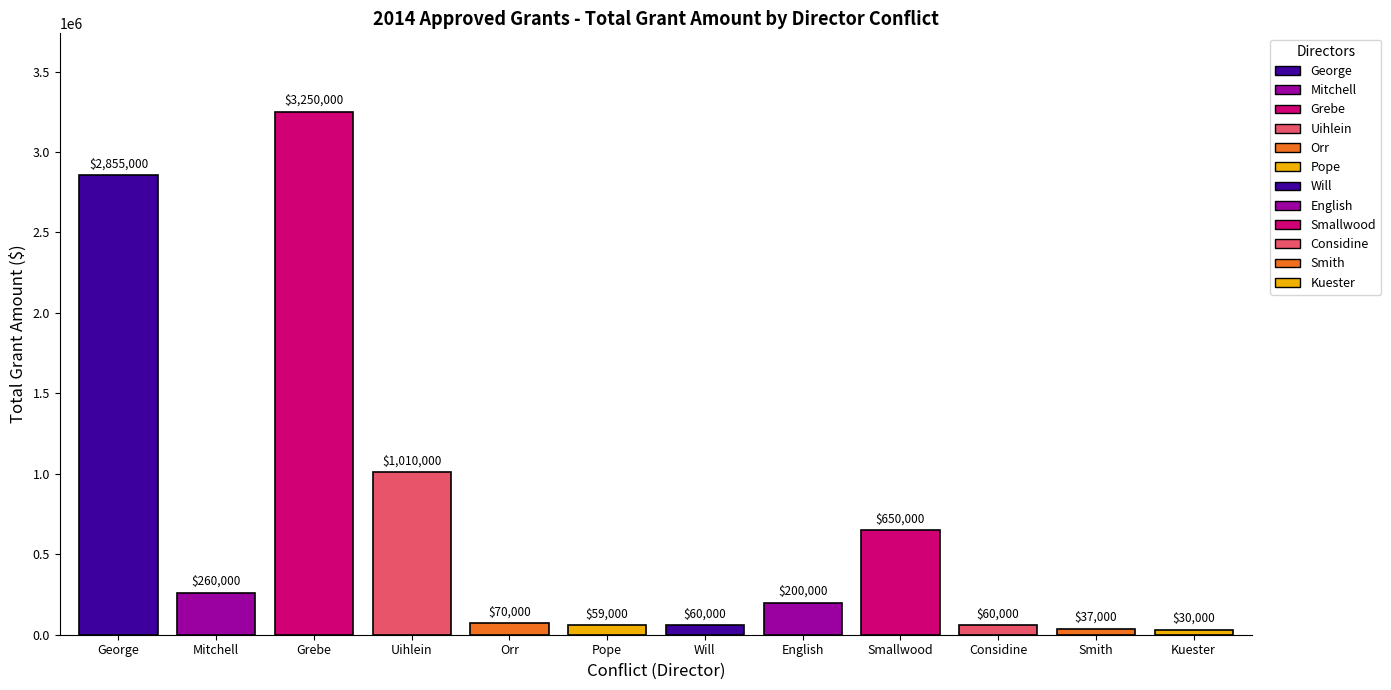

What is the sum of the values at Smallwood and Pope?

709000